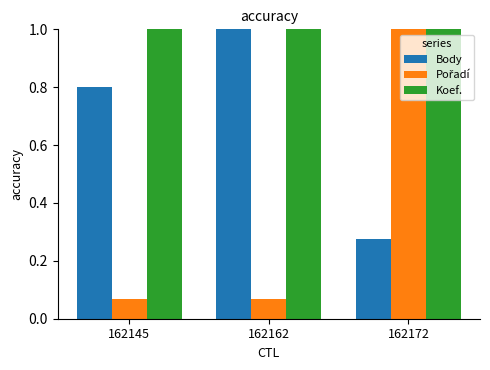

List the labels in order of Body value, smallest first.

162172, 162145, 162162